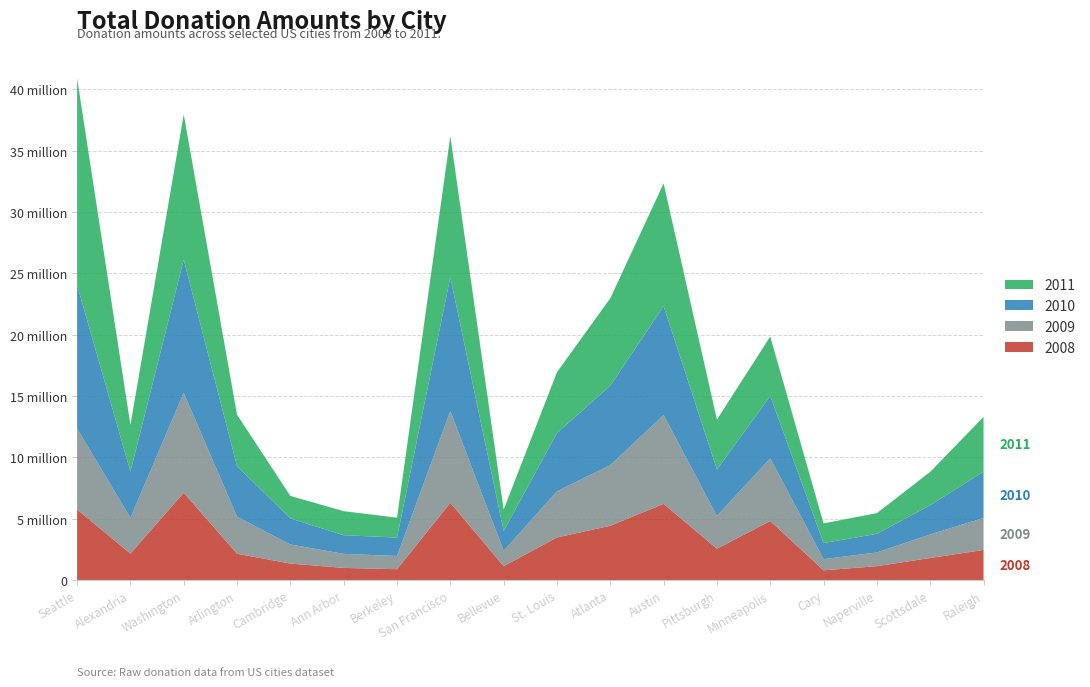

Reading right to left, extract all data points from this chart.

2008 Amount: Raleigh=2461965.6	Scottsdale=1804218.5	Naperville=1138151.6	Cary=801388.3	Minneapolis=4818472.4	Pittsburgh=2560449.4	Austin=6217558.0	Atlanta=4429974.4	St. Louis=3480062.0	Bellevue=1135833.4	San Francisco=6303558.2	Berkeley=890238.4	Ann Arbor=997584.3	Cambridge=1349858.1	Arlington=2151183.8	Washington=7128432.7	Alexandria=2164670.6	Seattle=5756309.5
2009 Amount: Raleigh=2599351.0	Scottsdale=1919176.0	Naperville=1118770.0	Cary=912097.0	Minneapolis=5116519.0	Pittsburgh=2672220.0	Austin=7239408.0	Atlanta=4941408.0	St. Louis=3761381.0	Bellevue=1249051.0	San Francisco=7476599.0	Berkeley=1078758.0	Ann Arbor=1143556.0	Cambridge=1555462.0	Arlington=3015745.0	Washington=8135469.0	Alexandria=2912859.0	Seattle=6602917.0
2010 Amount: Raleigh=3777082.6	Scottsdale=2390339.5	Naperville=1518206.3	Cary=1311085.2	Minneapolis=5070682.5	Pittsburgh=3788603.2	Austin=8878222.2	Atlanta=6479251.0	St. Louis=4746621.8	Bellevue=1630059.7	San Francisco=10914410.8	Berkeley=1502931.1	Ann Arbor=1520521.0	Cambridge=2132533.7	Arlington=4118532.6	Washington=10859830.9	Alexandria=3771485.0	Seattle=11692188.5
2011 Amount: Raleigh=4470804.7	Scottsdale=2710971.6	Naperville=1689305.4	Cary=1598568.8	Minneapolis=4851823.5	Pittsburgh=4065151.5	Austin=10003609.3	Atlanta=7121410.6	St. Louis=4964009.5	Bellevue=1737042.7	San Francisco=11494755.8	Berkeley=1620344.9	Ann Arbor=1959370.6	Cambridge=1827945.2	Arlington=4195963.5	Washington=11836248.2	Alexandria=3802900.9	Seattle=16851683.0